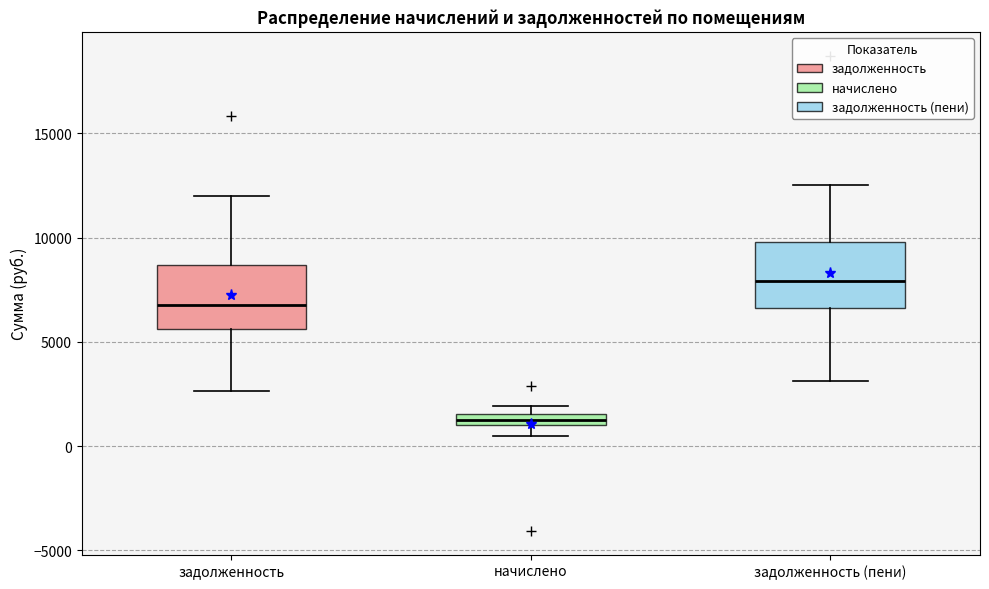

Which box has the lowest median line?

начислено